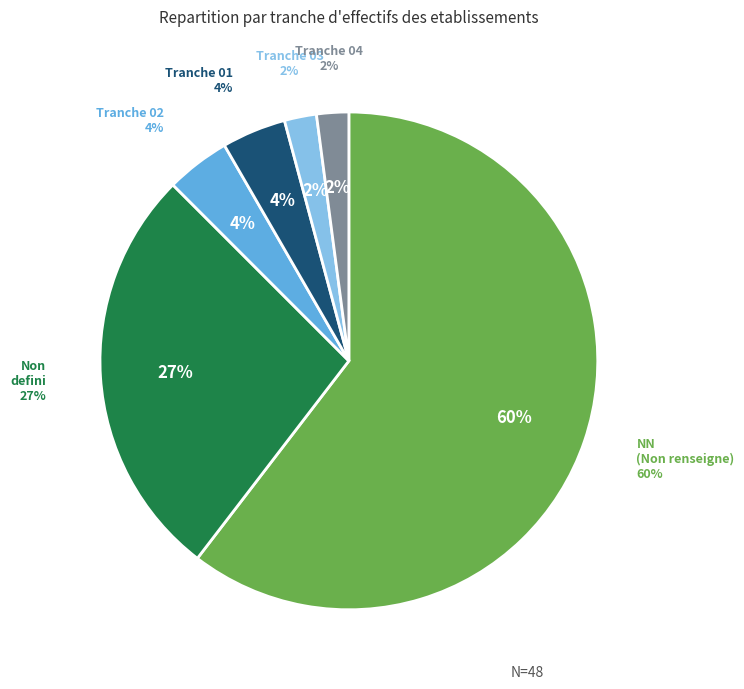

Is it true that  is 41% of the pie?

False